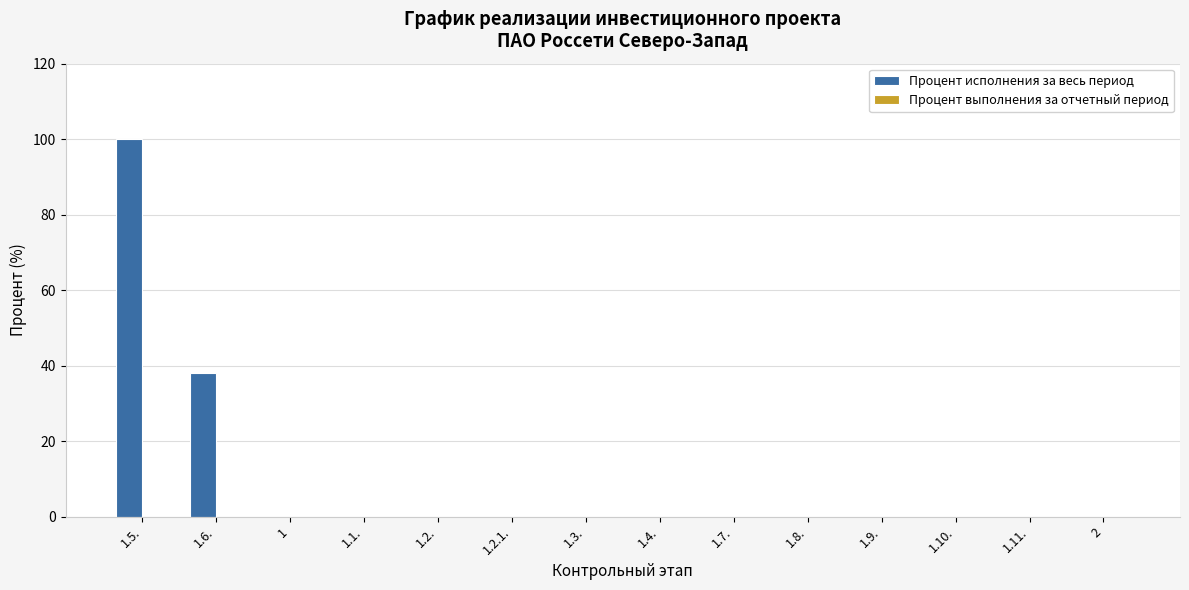

Does the chart contain stacked bars?

No